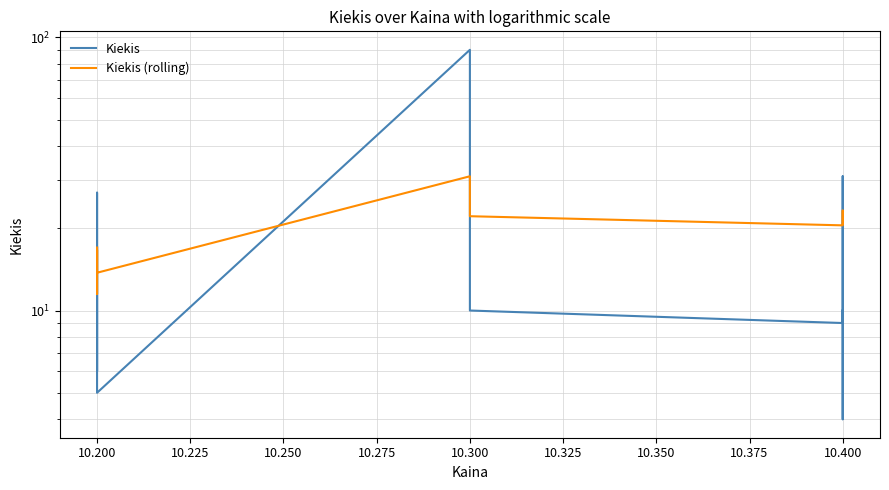

What is the maximum value for Kiekis?

90.0